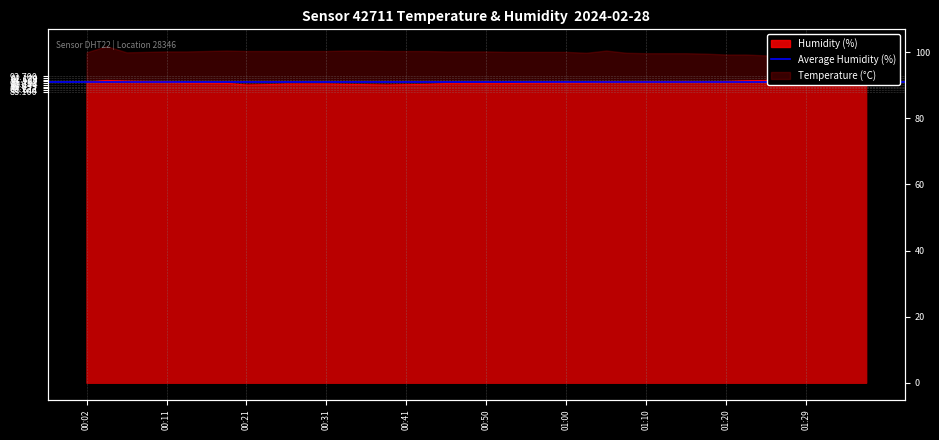

Read the value at 01:03.

90.7